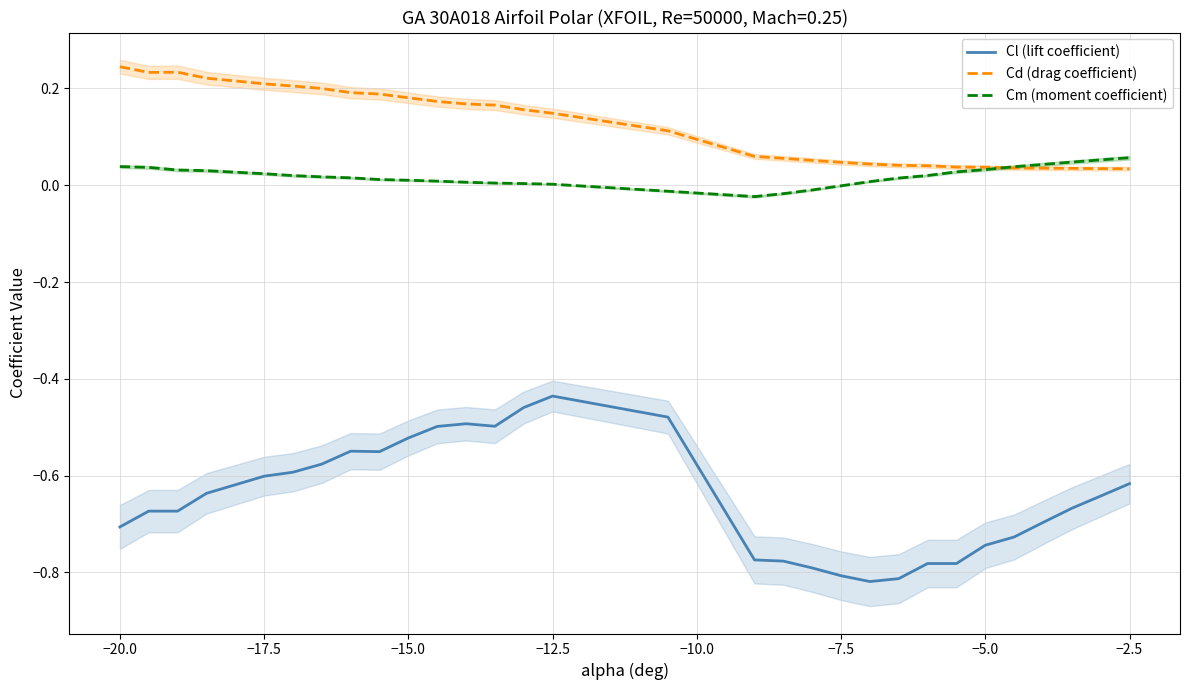

True or false: Cd (drag coefficient) has a value of 0.1 at −7.5.

False